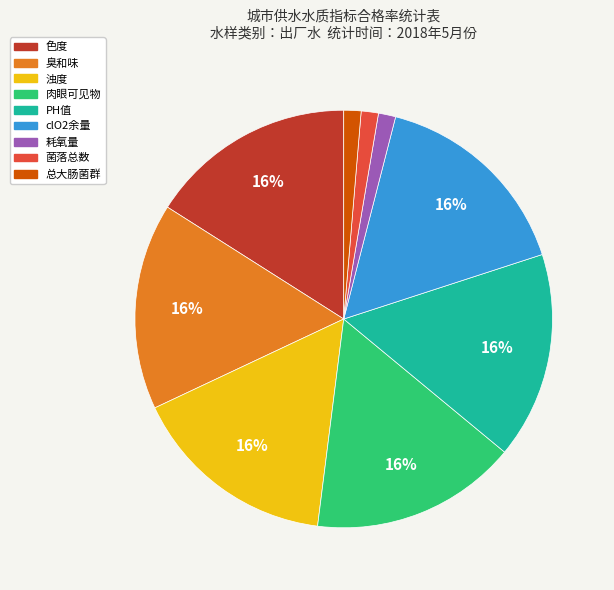

The 菌落总数 slice represents 1% of the pie. True or false?

True